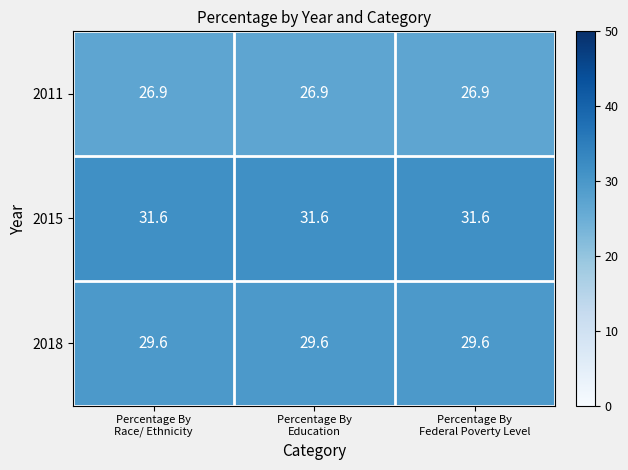

Rank the series by their average value, from highest to lowest.

2015, 2018, 2011